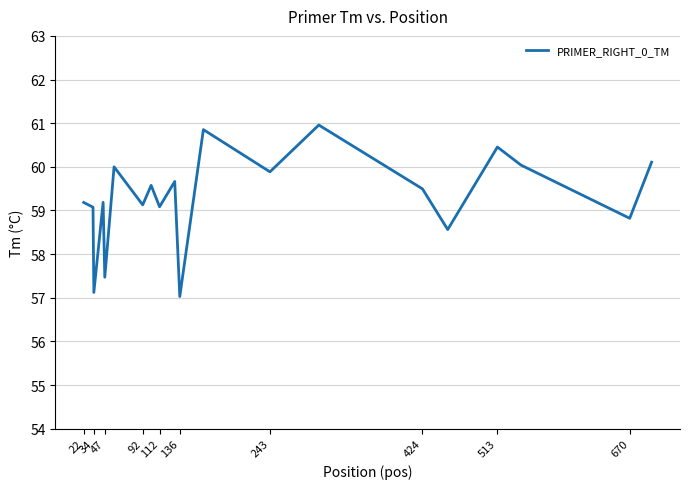

Reading left to right, what are all the values shown in this chart?

59.2	59.1	57.1	59.2	57.5	60.0	59.1	59.6	59.1	59.7	57.0	60.9	59.9	61.0	59.5	58.6	60.5	60.0	58.8	60.1